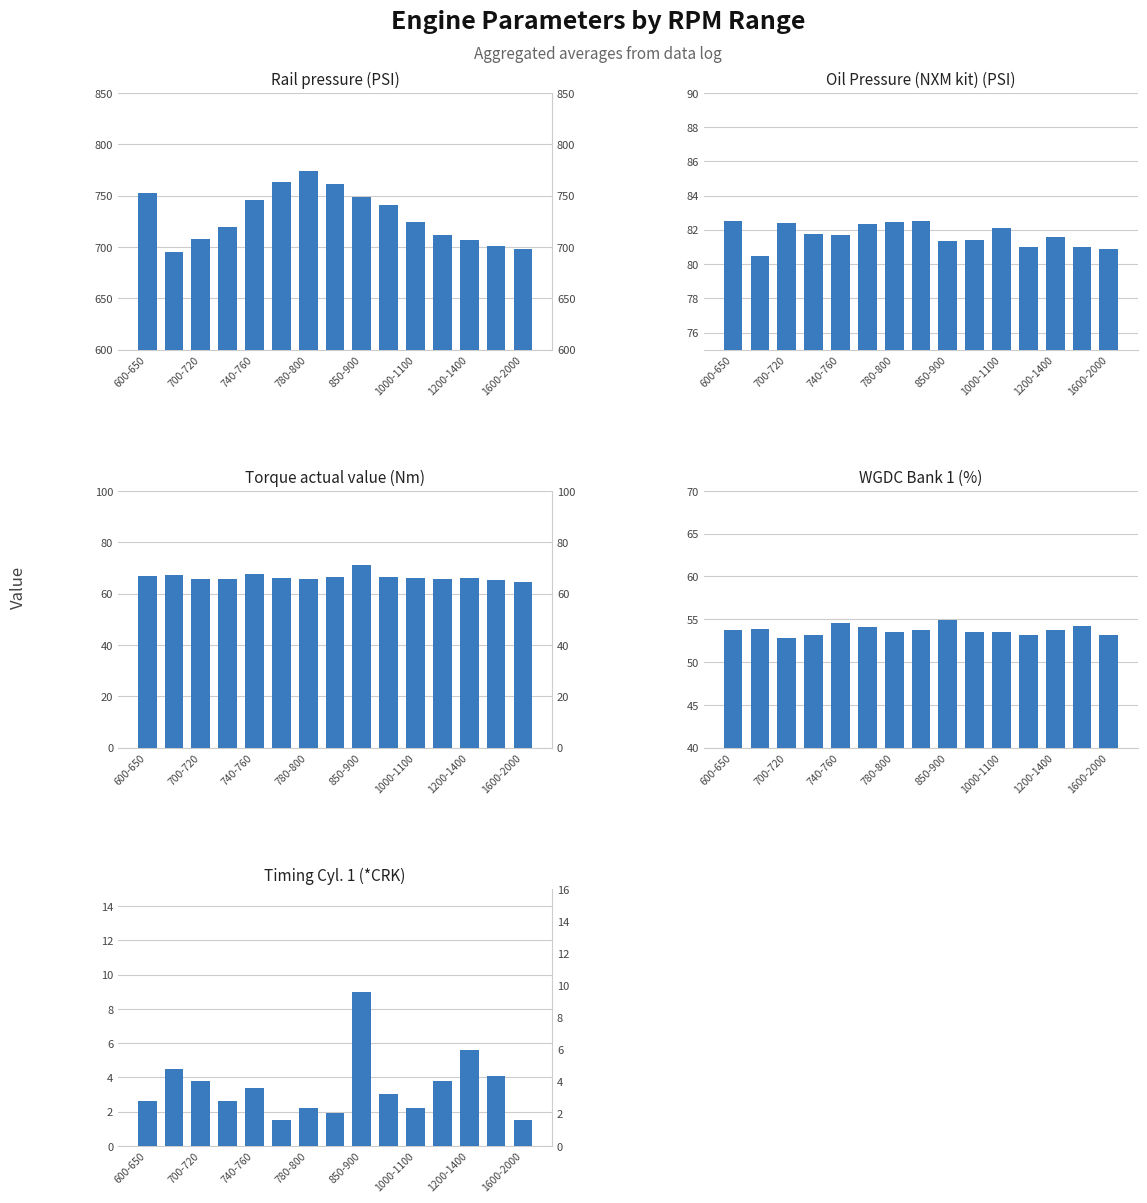

Is it true that Timing Cyl. 1 (*CRK) equals 1.8 at 600-650?

False